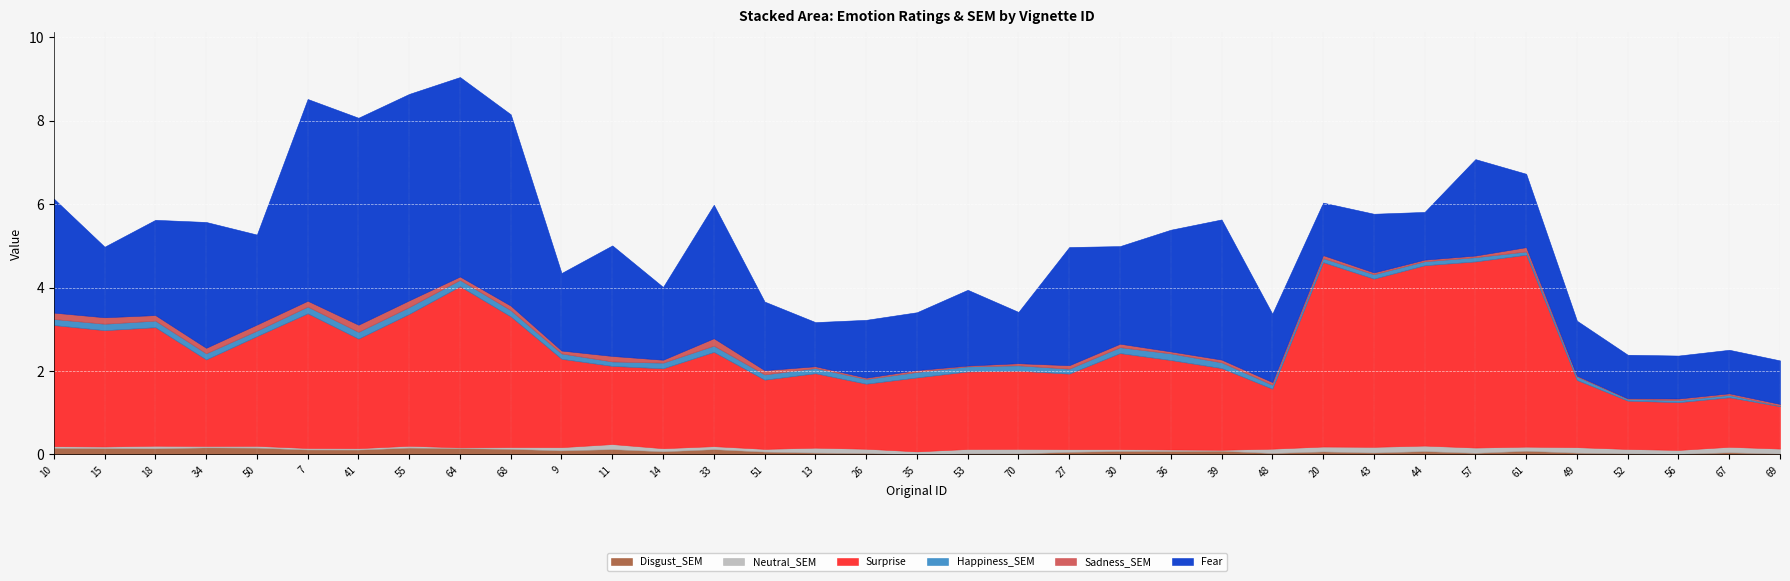

How many data points in Surprise are less than 2?

16